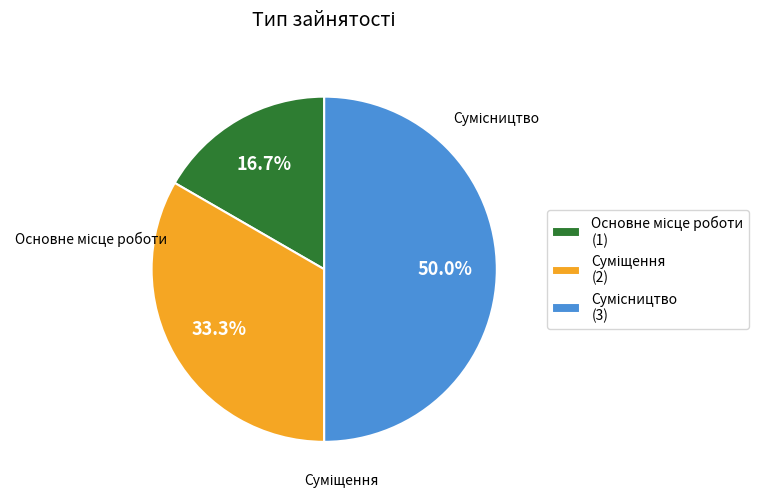

Which category has the smallest portion of the pie?

Основне місце роботи